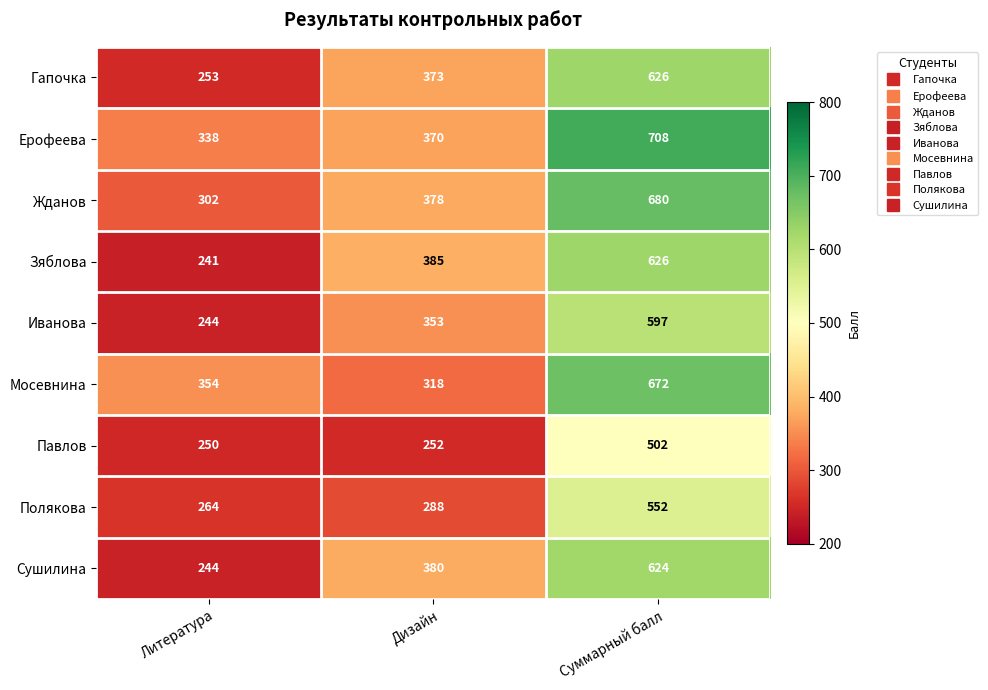

Reading right to left, transcribe all the data shown in this chart.

Гапочка: Суммарный балл=626	Дизайн=373	Литература=253
Ерофеева: Суммарный балл=708	Дизайн=370	Литература=338
Жданов: Суммарный балл=680	Дизайн=378	Литература=302
Зяблова: Суммарный балл=626	Дизайн=385	Литература=241
Иванова: Суммарный балл=597	Дизайн=353	Литература=244
Мосевнина: Суммарный балл=672	Дизайн=318	Литература=354
Павлов: Суммарный балл=502	Дизайн=252	Литература=250
Полякова: Суммарный балл=552	Дизайн=288	Литература=264
Сушилина: Суммарный балл=624	Дизайн=380	Литература=244